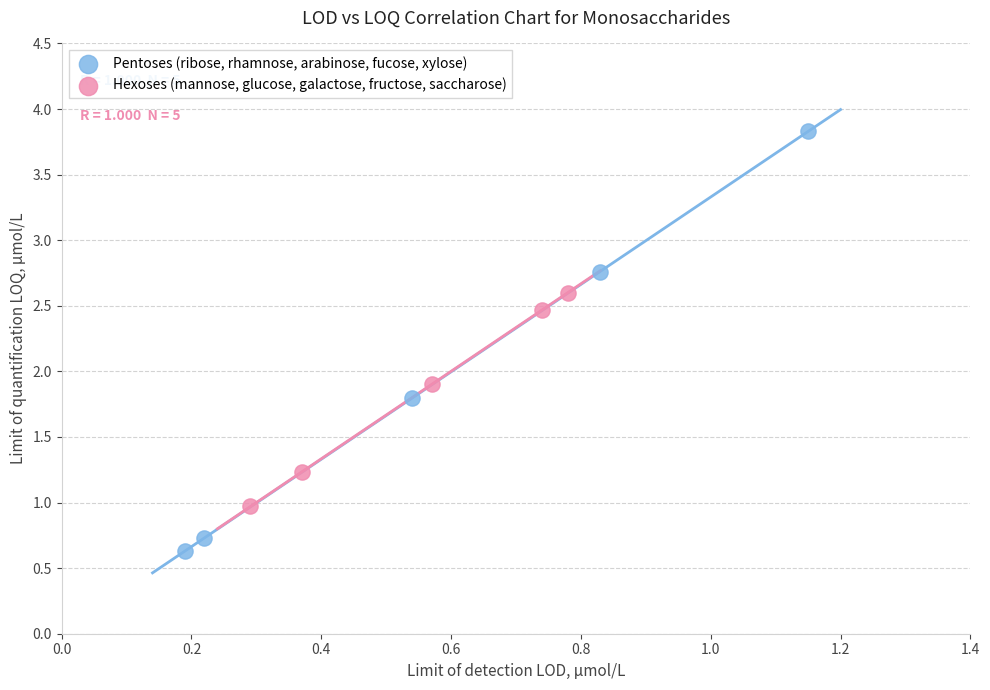

Which series reaches the maximum Y coordinate?

Pentoses (ribose, rhamnose, arabinose, fucose, xylose)